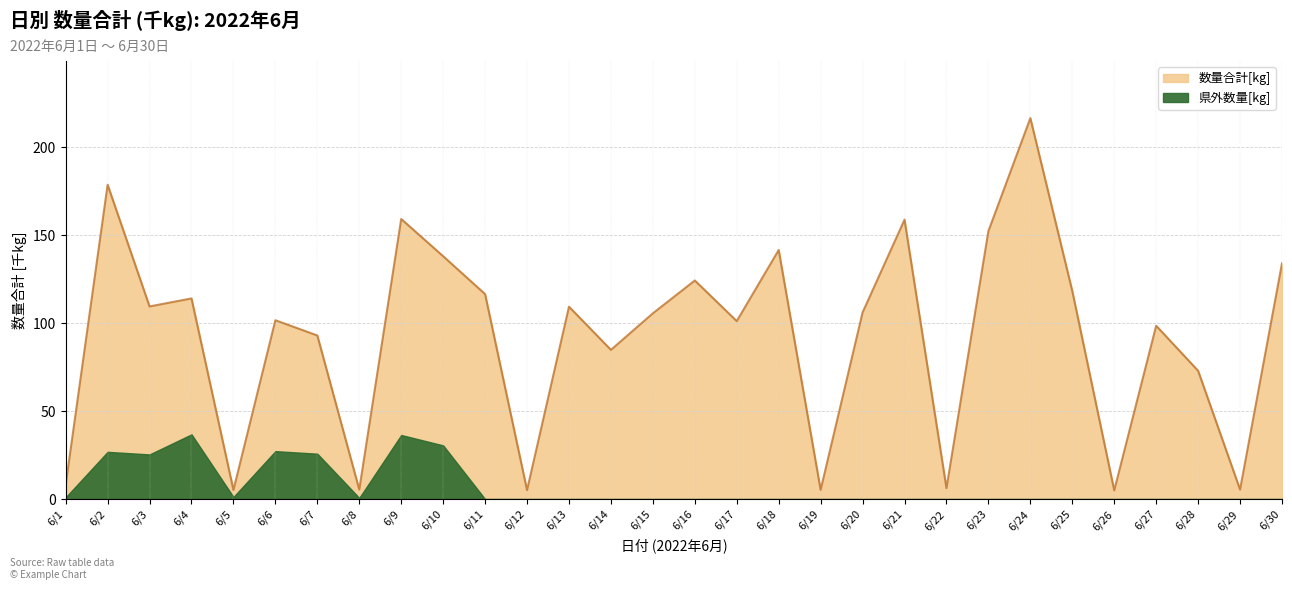

What is the value of the 15th point from the left?

105.6